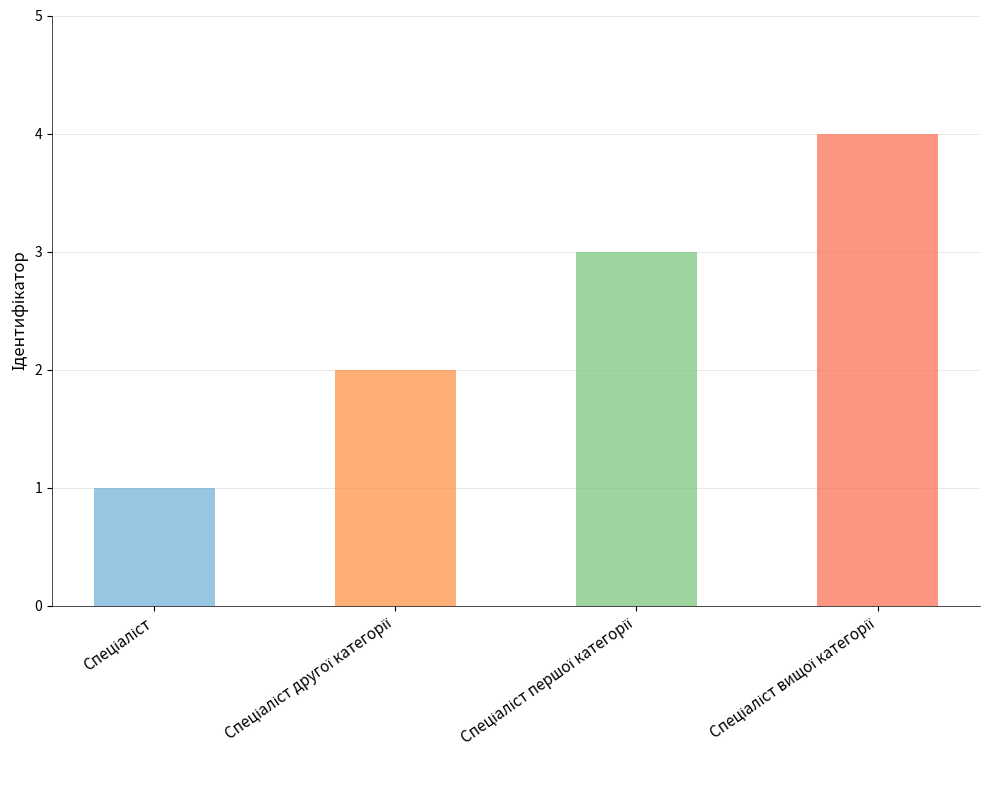

How many values are between 2 and 4?

3